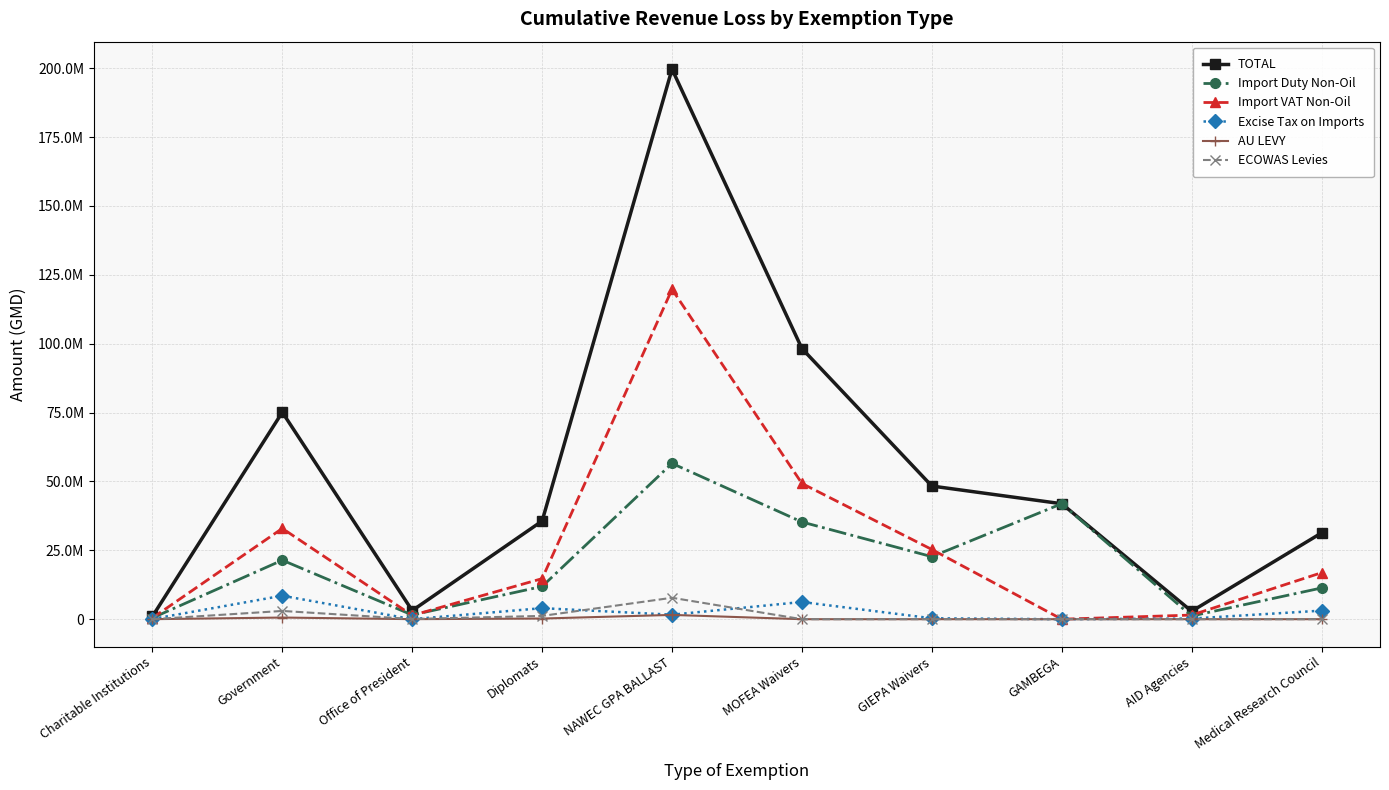

Where does the AU LEVY series first go above 5125?

Government